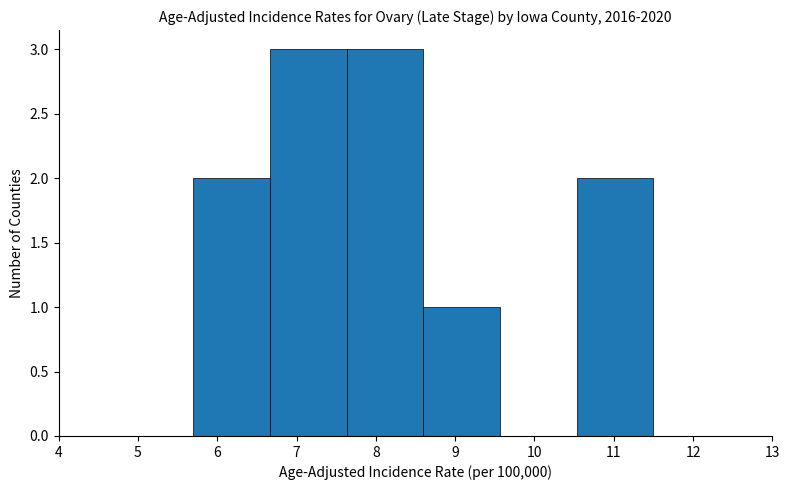

What is the height of the bar covering 10.5 to 11.5 on the x-axis? Neither the bar edges nor the heights are printed on the chart, so give them approximately, as read against the axes.

2